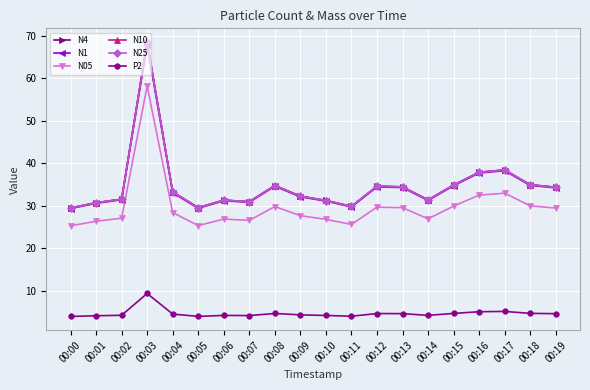

What is the sum of all P2 values?

92.2